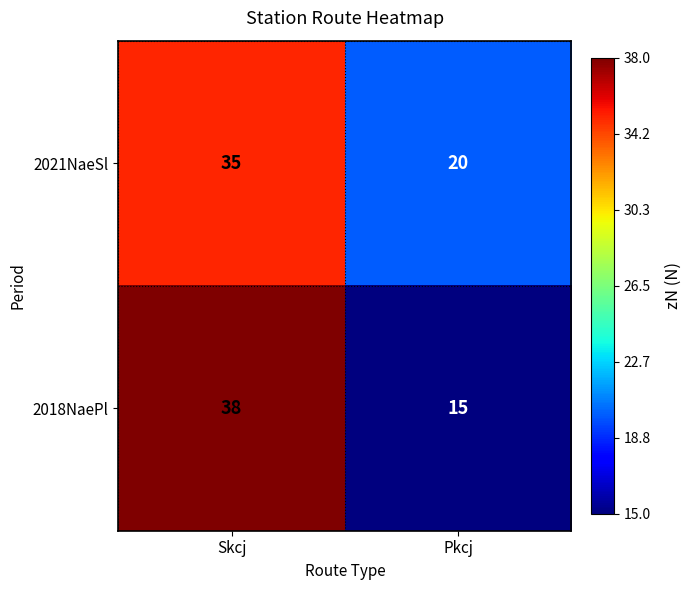

What is the approximate value of 2021NaeSl at Skcj?

35